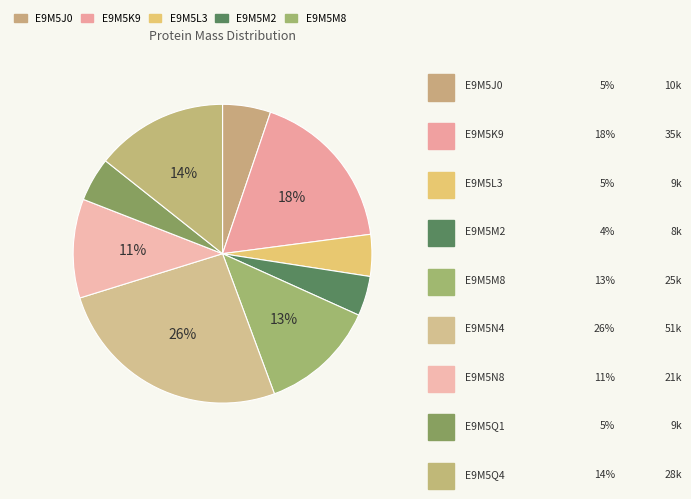

Count the number of slices in the pie.

9